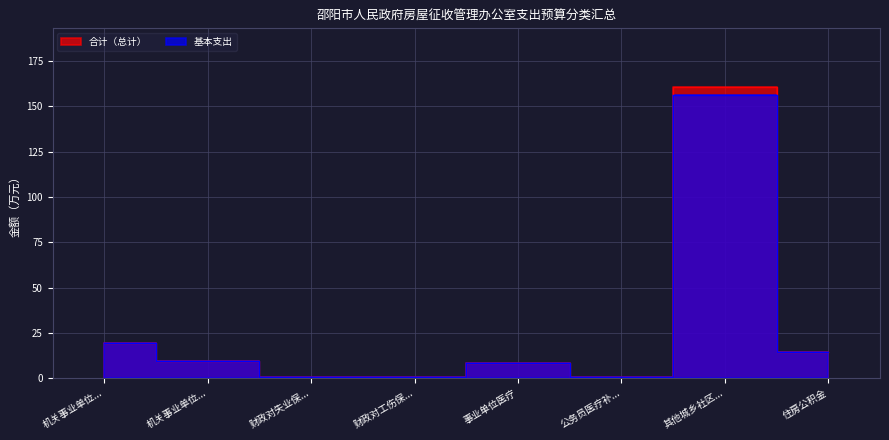

What is the difference between the 合计（总计） values at 财政对失业保... and 公务员医疗补...?

0.2